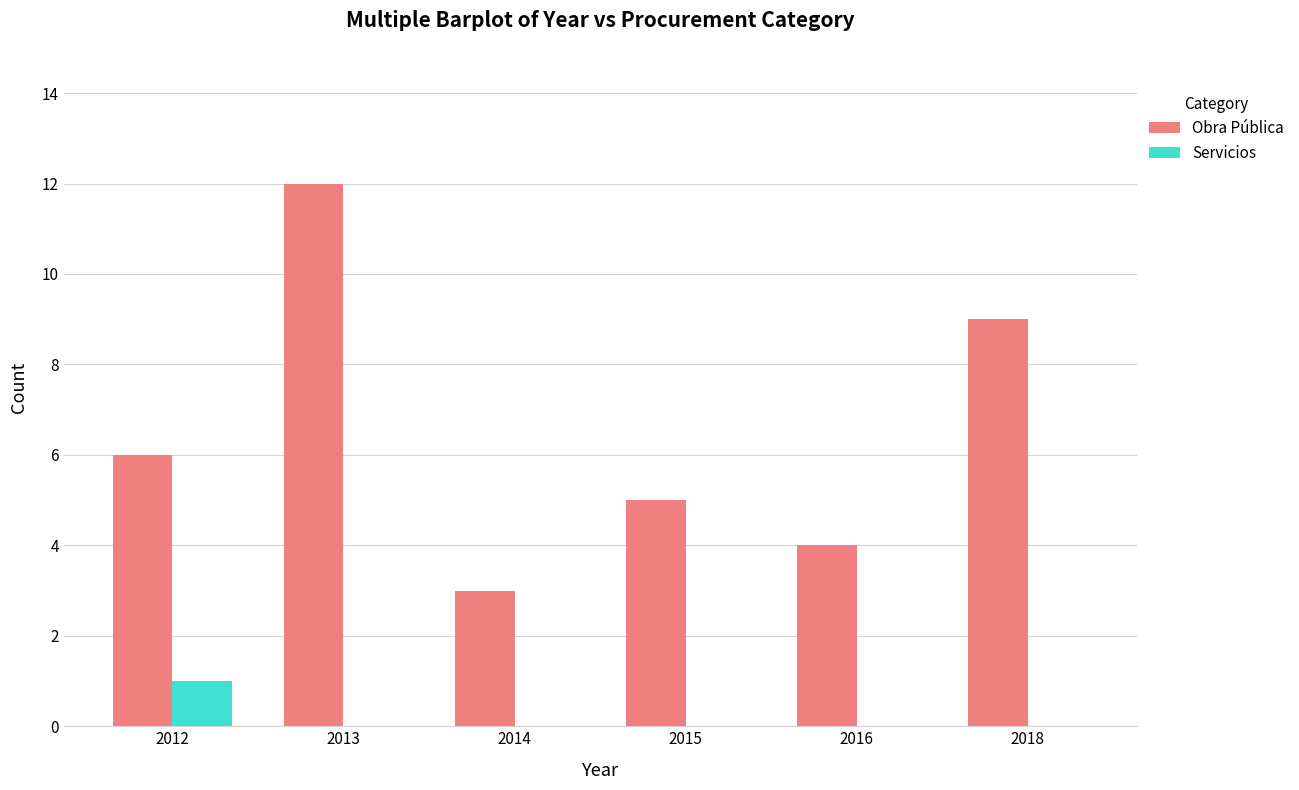

Reading right to left, extract all data points from this chart.

Obra Pública: 9	4	5	3	12	6
Servicios: 0	0	0	0	0	1